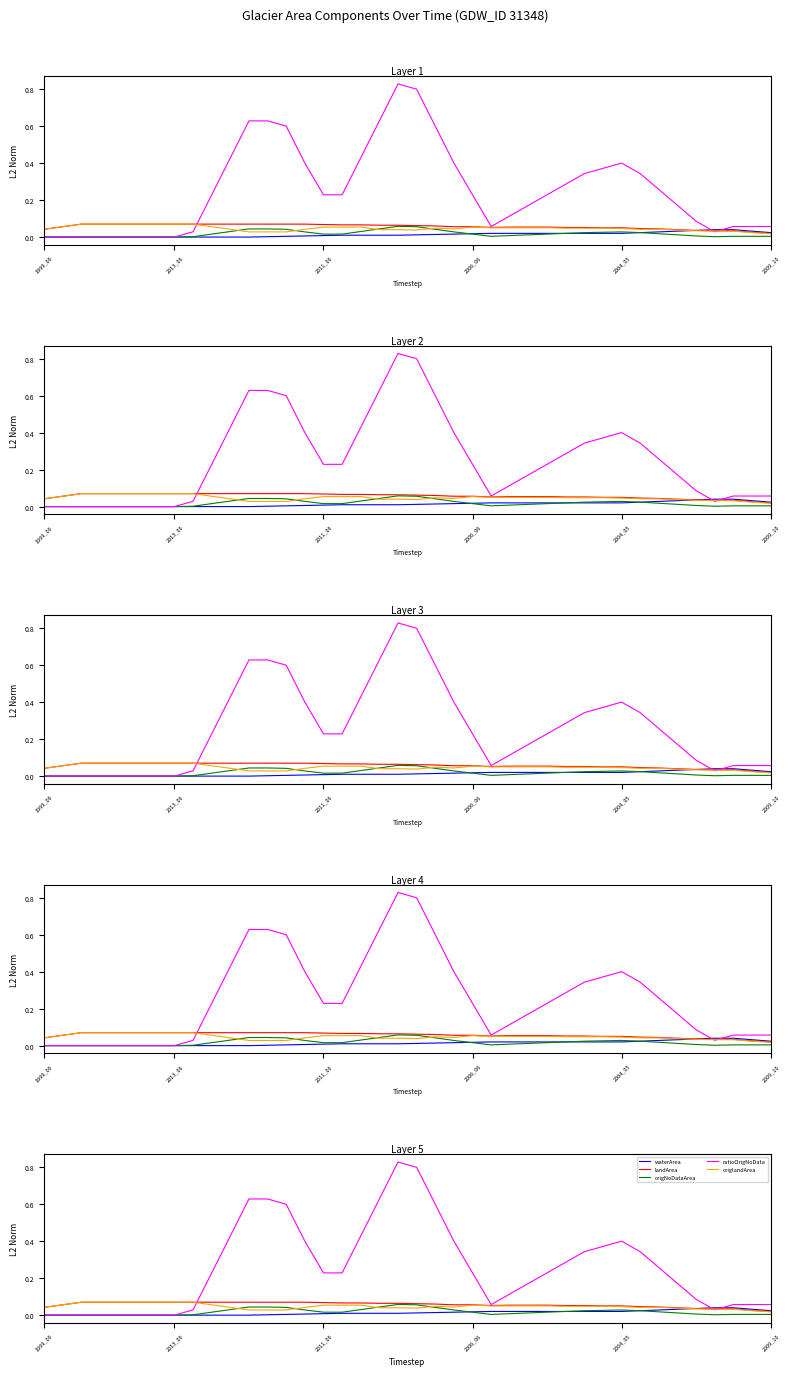

At which label is landArea closest to 0?

2009_10